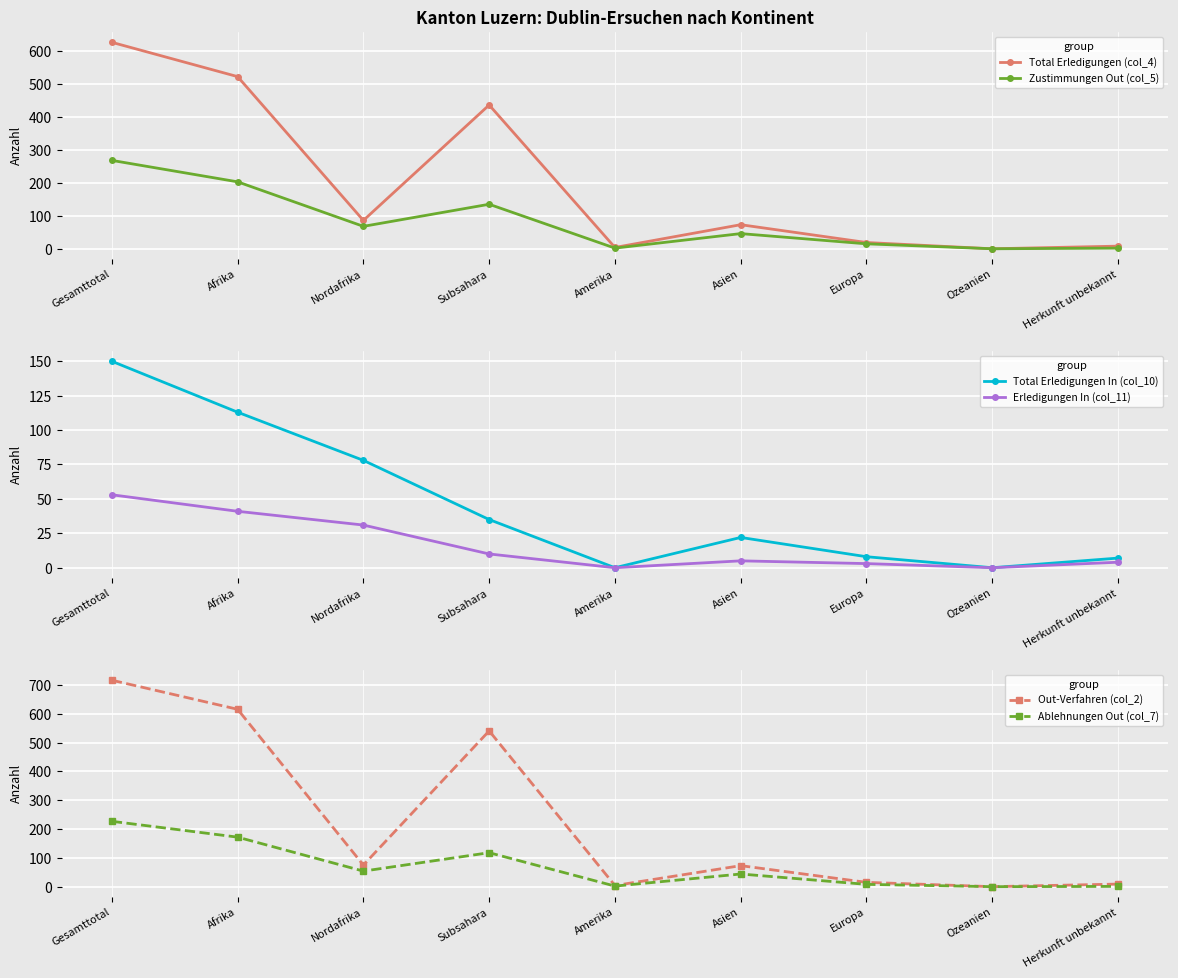

What is the sum of the Zustimmungen Out (col_5) values at Amerika and Subsahara?

137